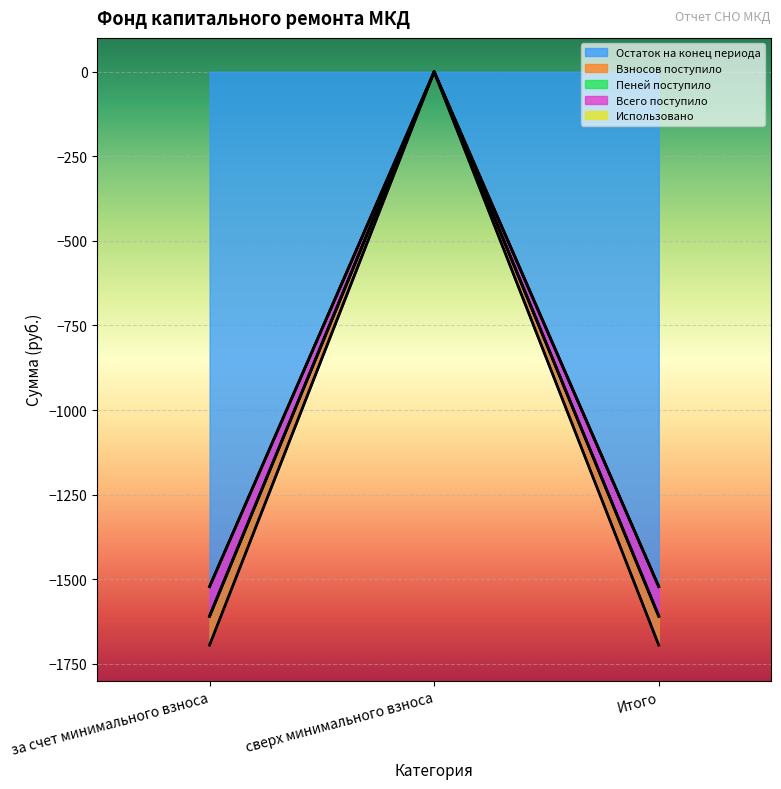

At which category is the sum across all series the highest?

сверх минимального взноса